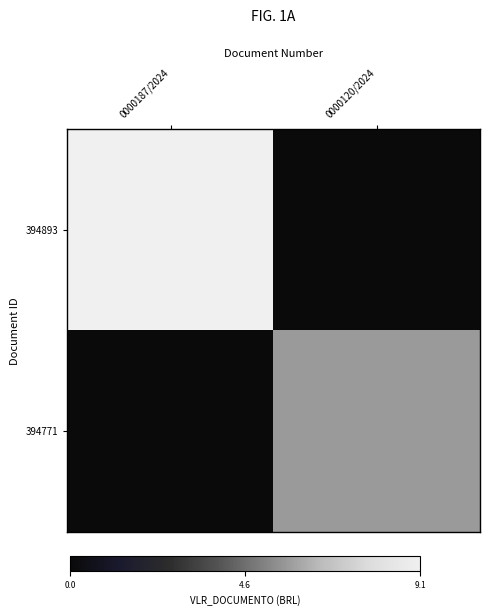

Reading left to right, extract all data points from this chart.

394893: 0000187/2024=9.1	0000120/2024=0.0
394771: 0000187/2024=0.0	0000120/2024=5.7